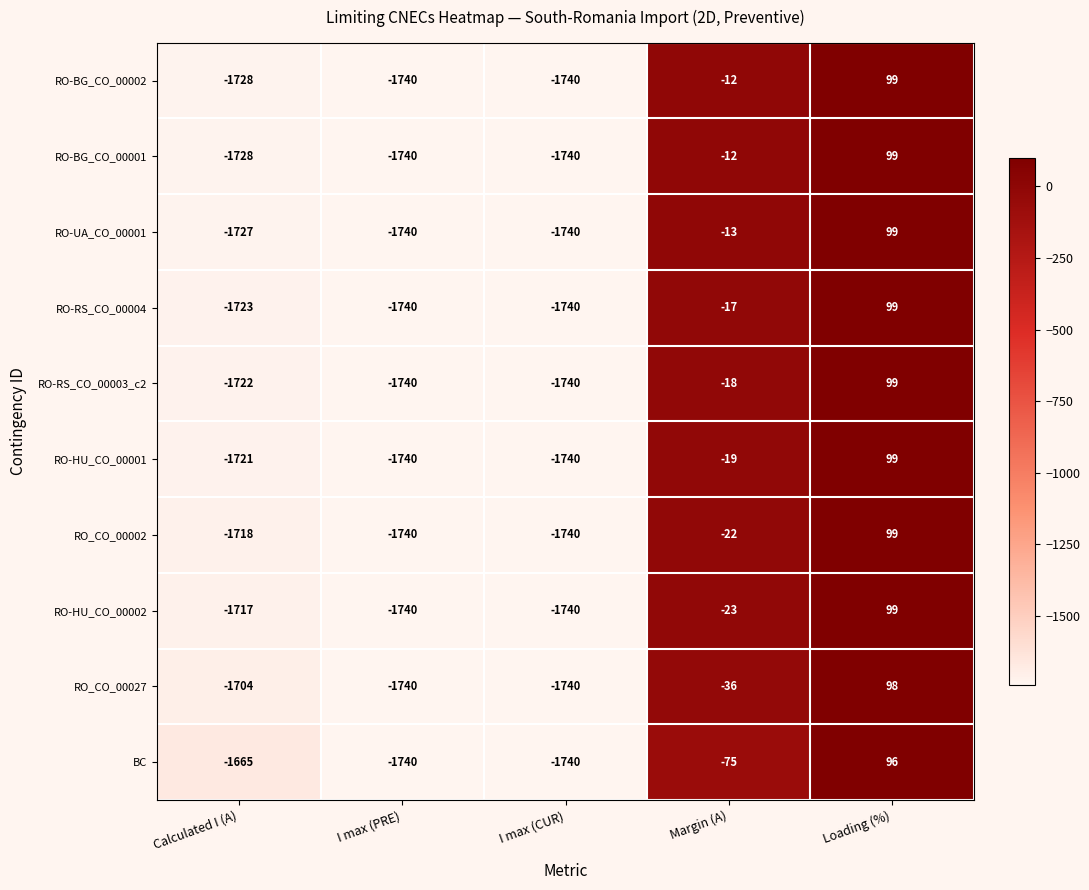

What is the difference between the maximum and second lowest values in the RO-UA_CO_00001 series?

1839